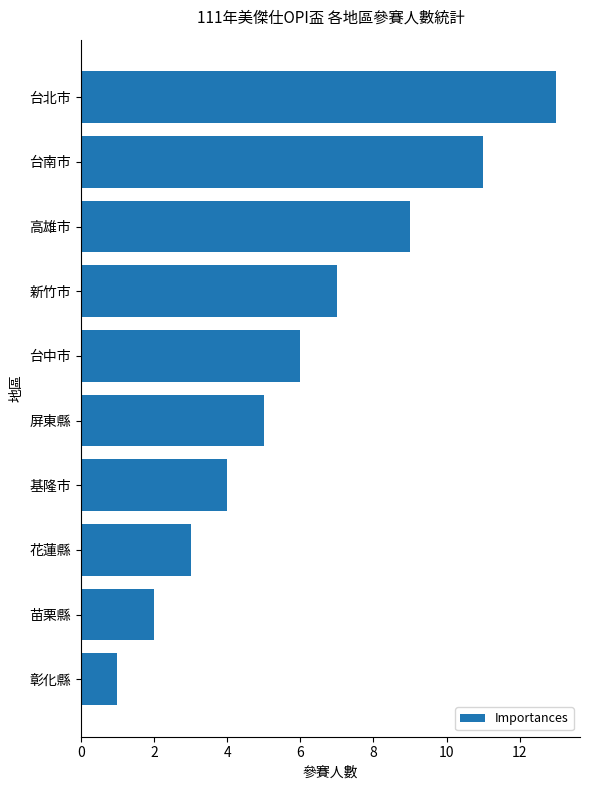

What is the sum of all values?

61